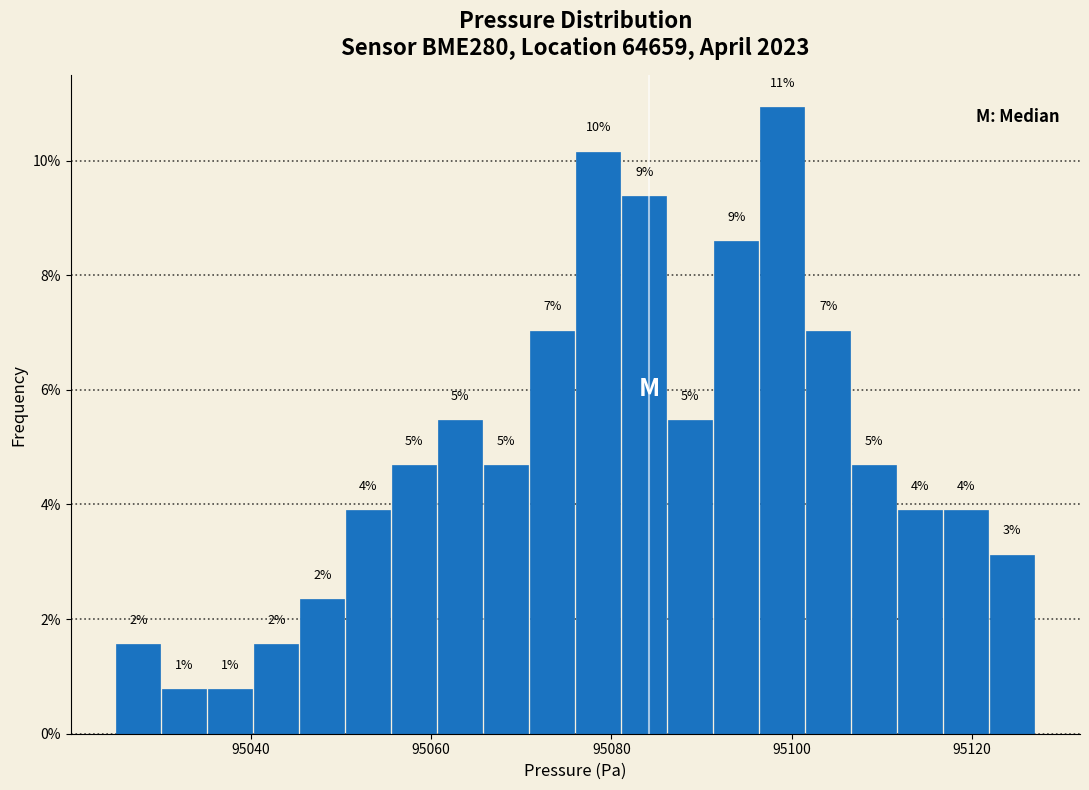

Around what value on the x-axis is the tallest bar? Give the approximate position of its centre, as read against the axis.

95098